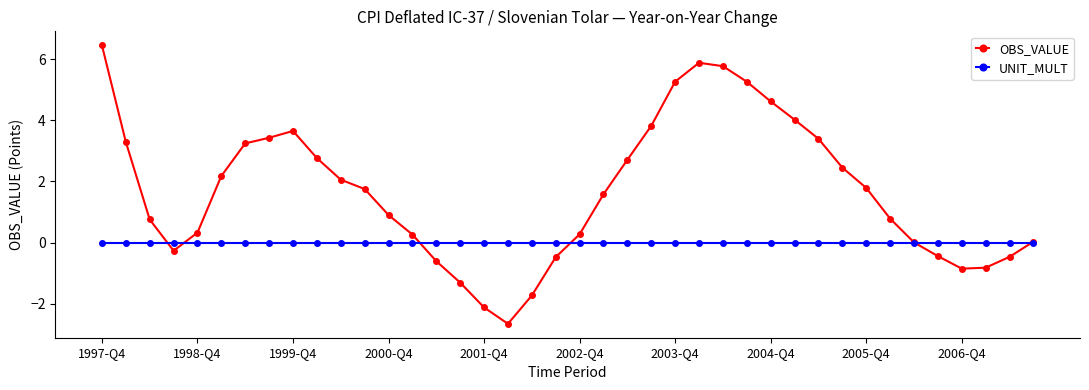

True or false: OBS_VALUE has more than 0 interior local peaks.

True